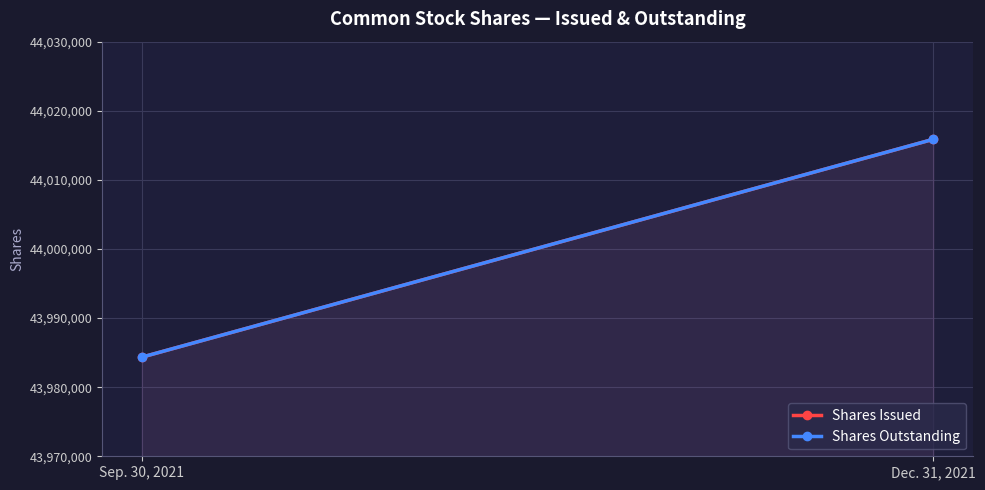

What is the difference between the maximum and minimum values in the Shares Issued series?

31524